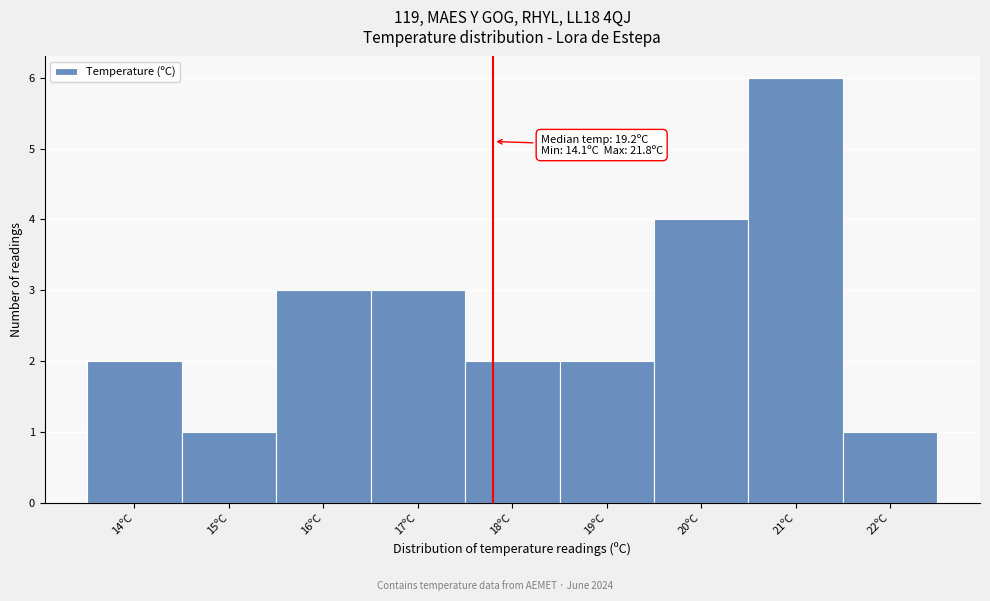

Which range on the x-axis has the tallest bar?

20.5 to 21.5